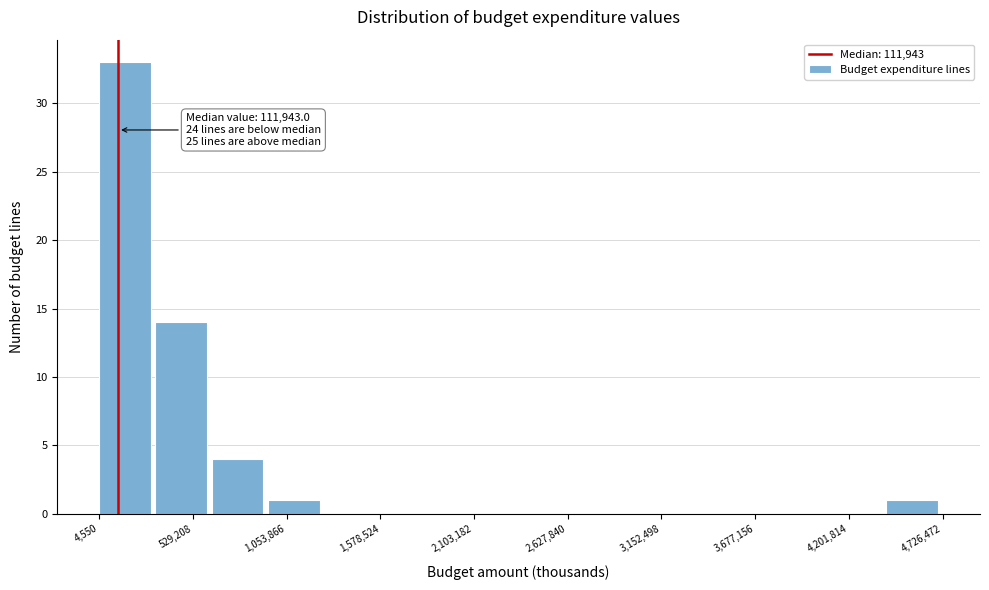

Around what value on the x-axis is the tallest bar? Give the approximate position of its centre, as read against the axis.

100000